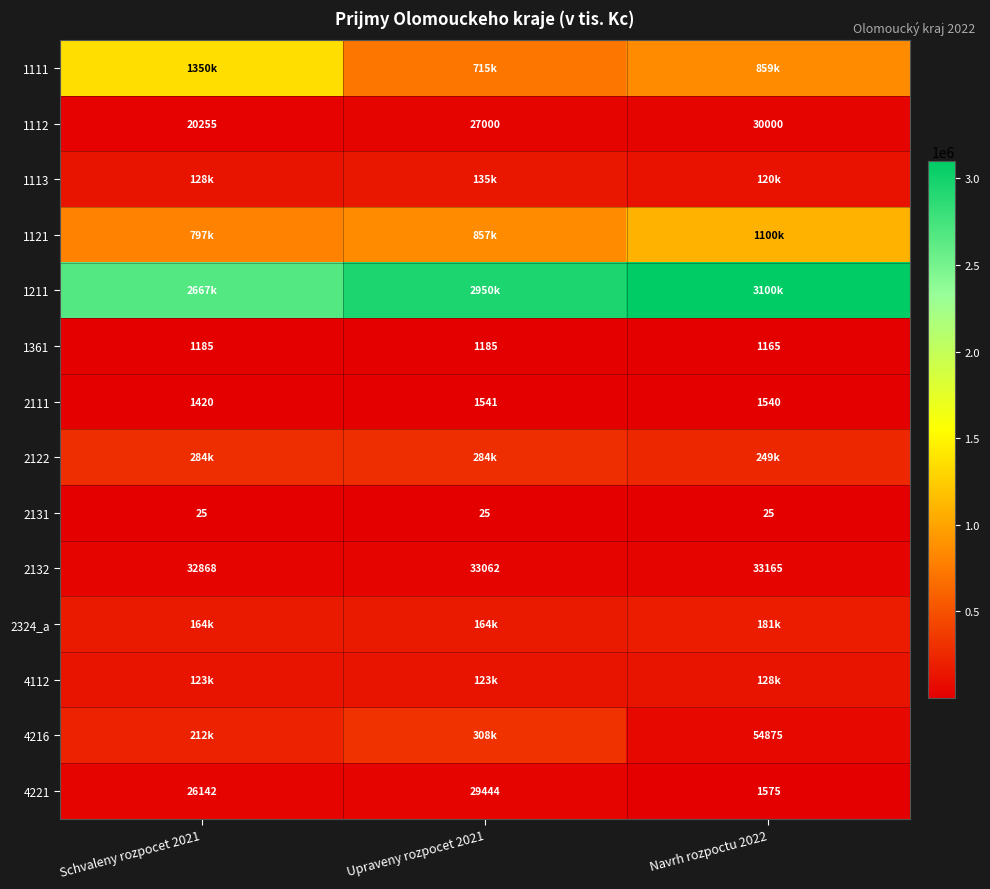

What is the approximate value of 4221 at Upraveny rozpocet 2021?

29444.0